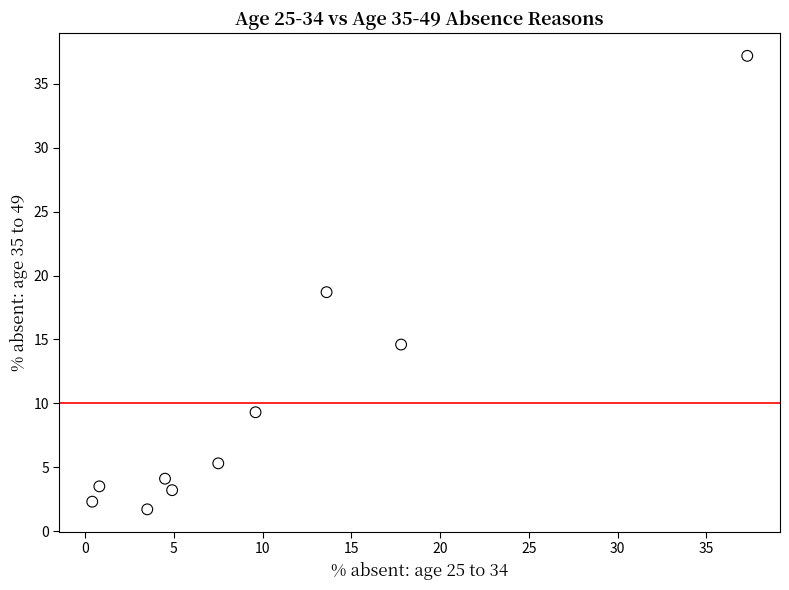

What is the range of Y values (max minus min)?

35.5